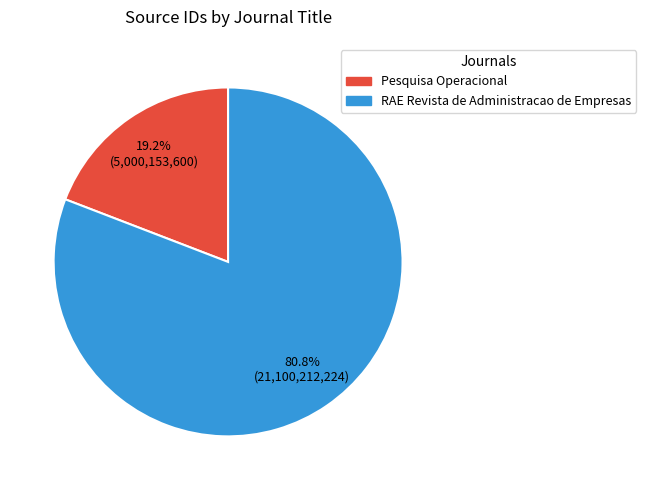

To the nearest percent, what portion does Pesquisa Operacional represent?

19%